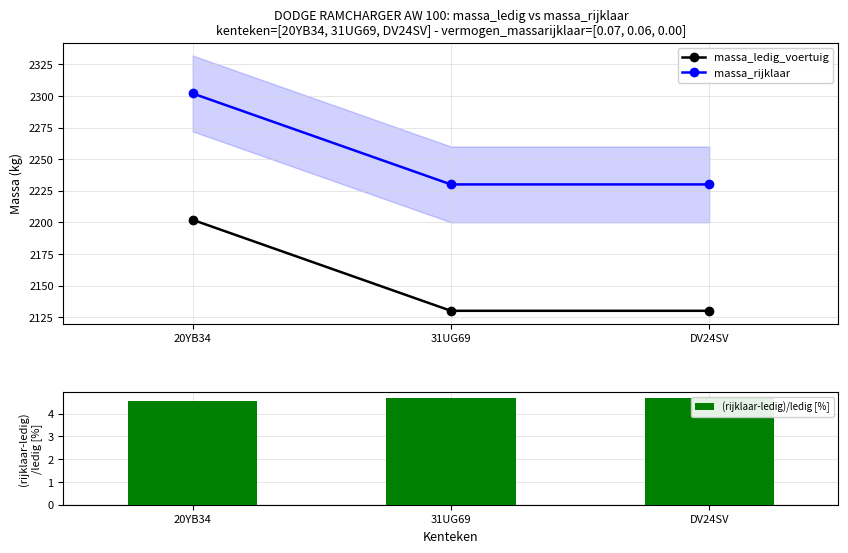

At how many categories does at least one series exceed 1800?

3